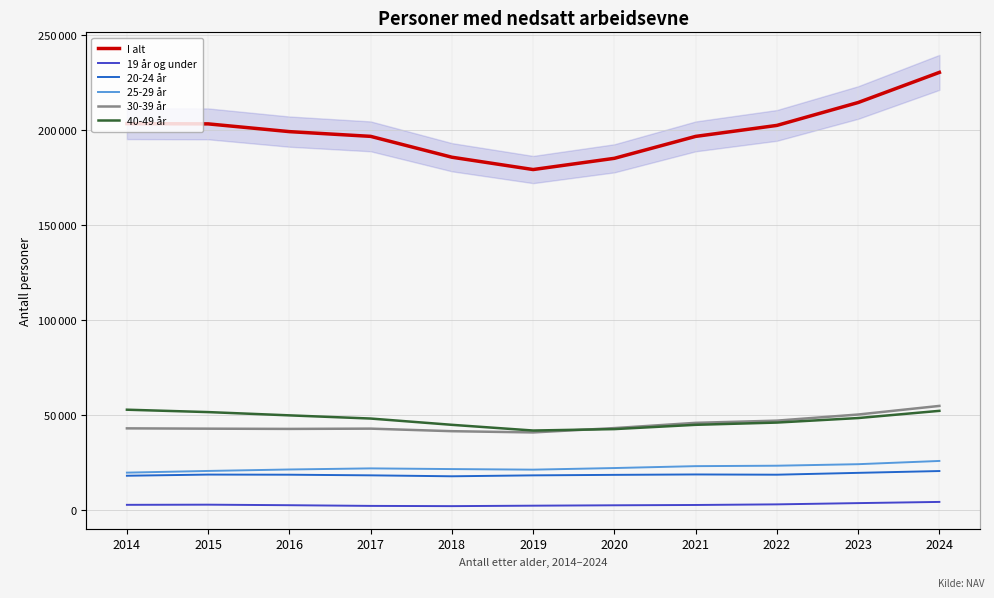

What is the difference between the maximum and minimum values in the 20-24 år series?

2763